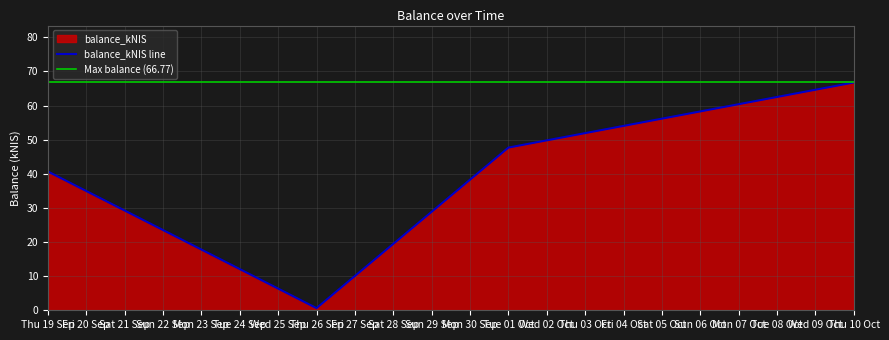

How many interior local valleys does the balance_kNIS line series have?

1